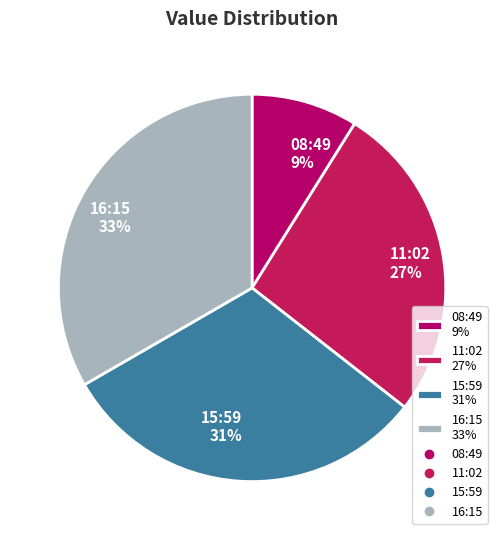

Rank the categories by value from highest to lowest.

16:15 33%, 15:59 31%, 11:02 27%, 08:49 9%